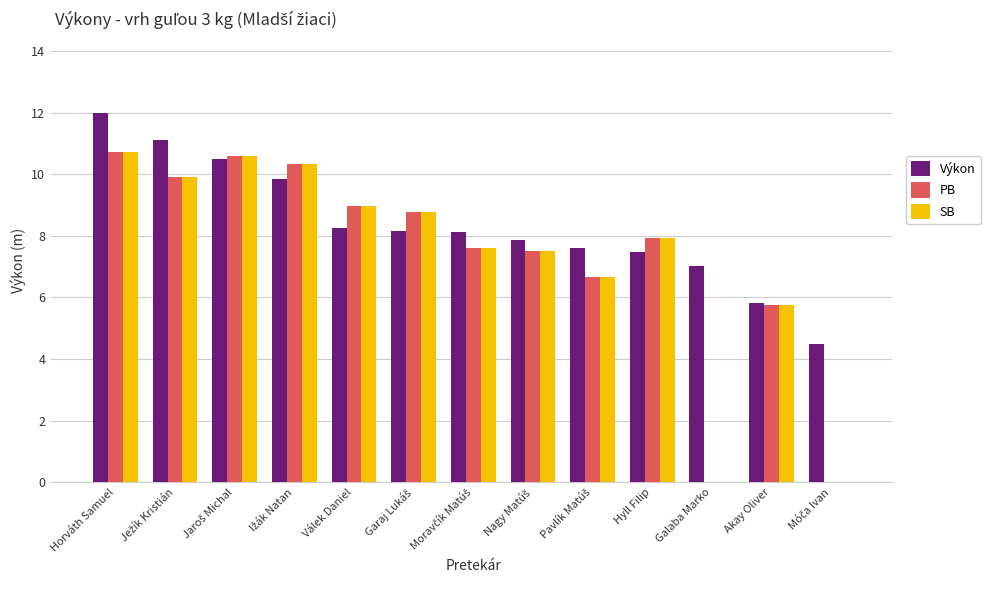

Which category has the highest value across all series?

Horváth Samuel